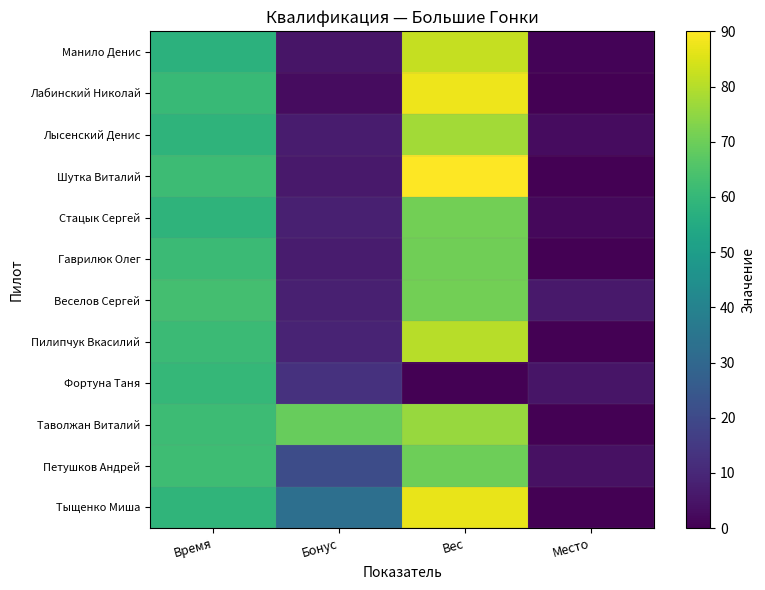

At which category is the sum across all series the highest?

Вес